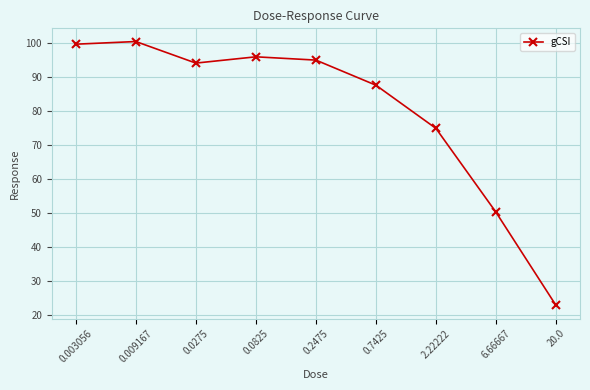

What is the difference between the second highest and second lowest values?

49.4